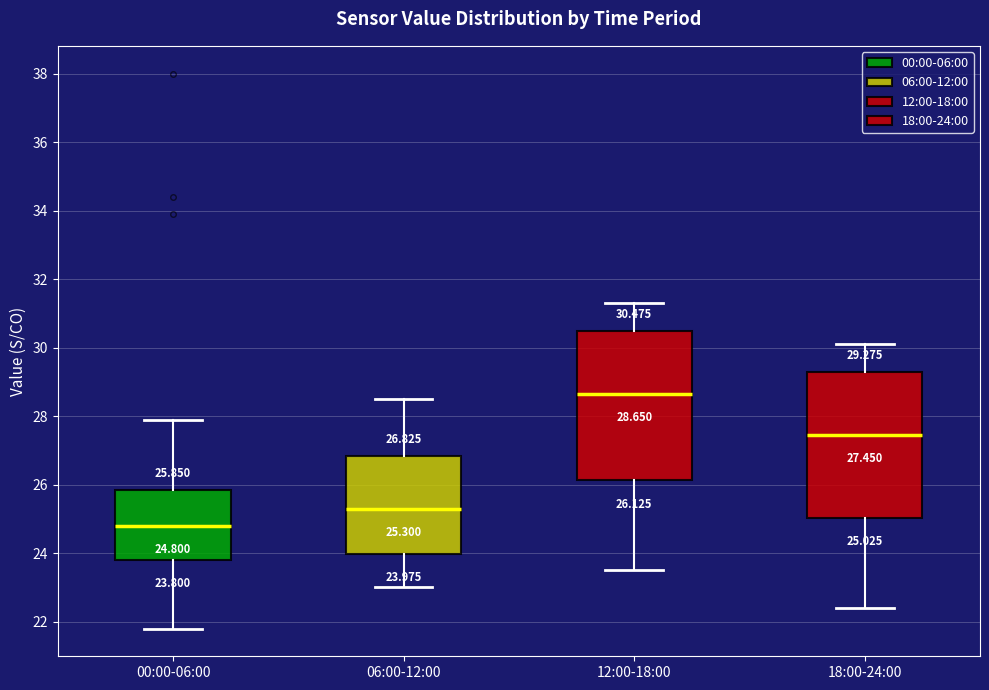

Which box's median line is the highest?

12:00-18:00